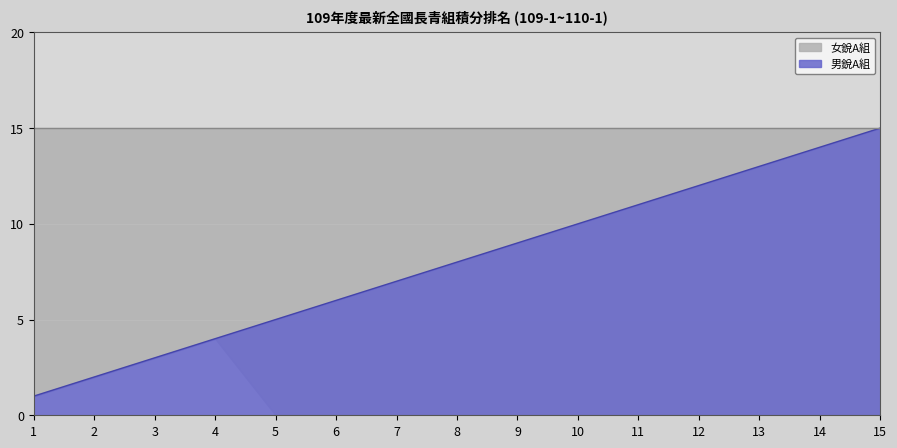

What is the change in value from 9 to 10?

+1